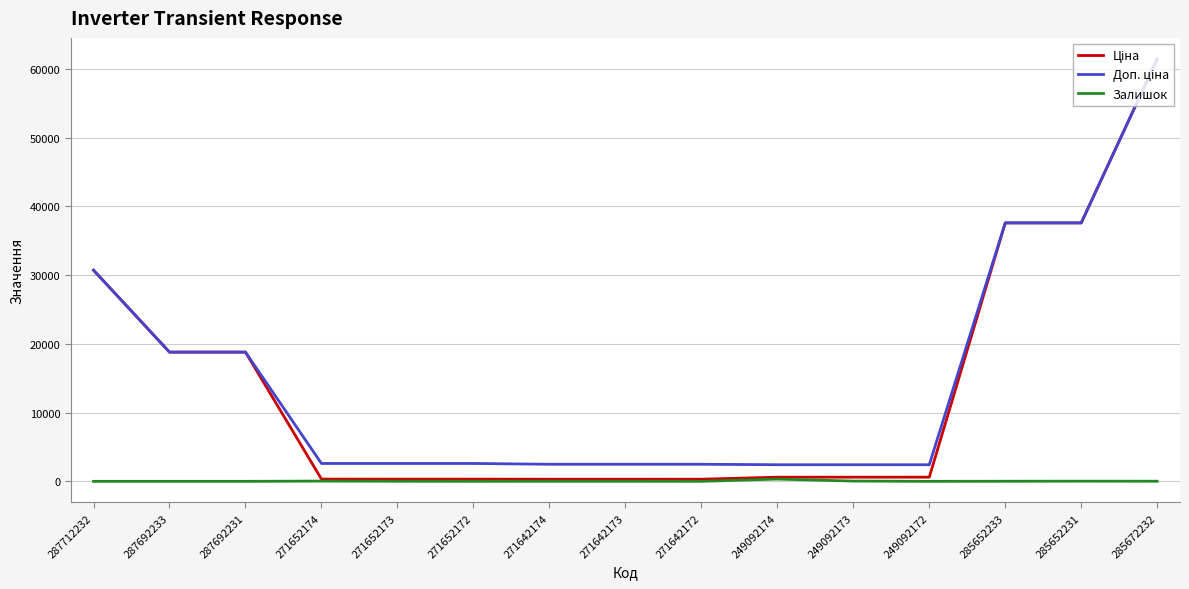

Read the Залишок value at 271642173.

10.0